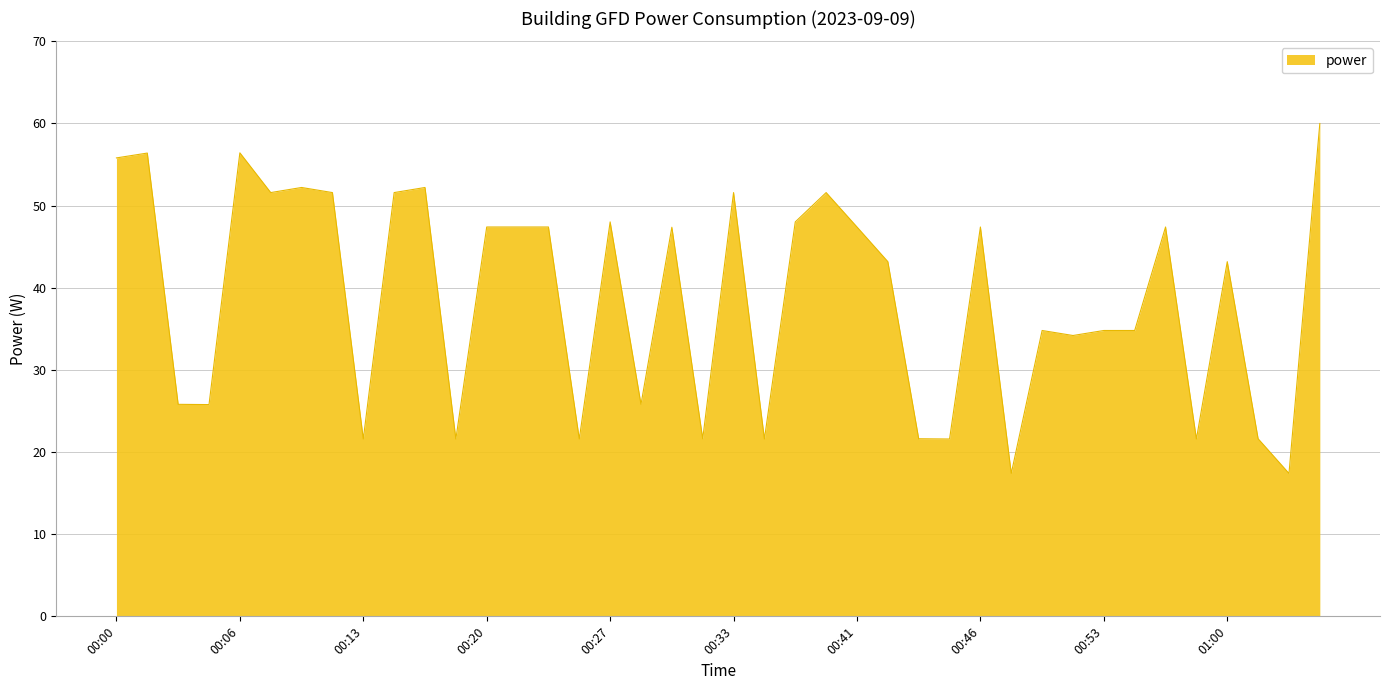

What is the greatest value displayed?

60.0